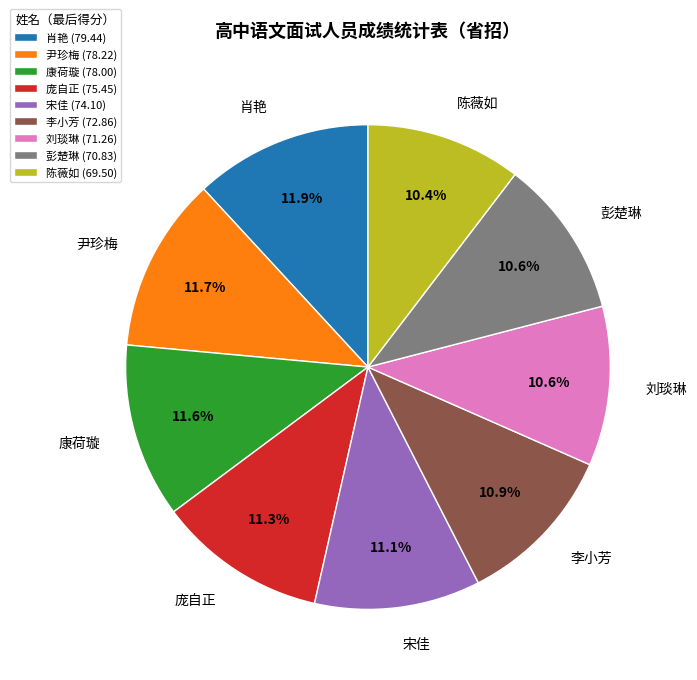

Does any single category account for the majority?

No